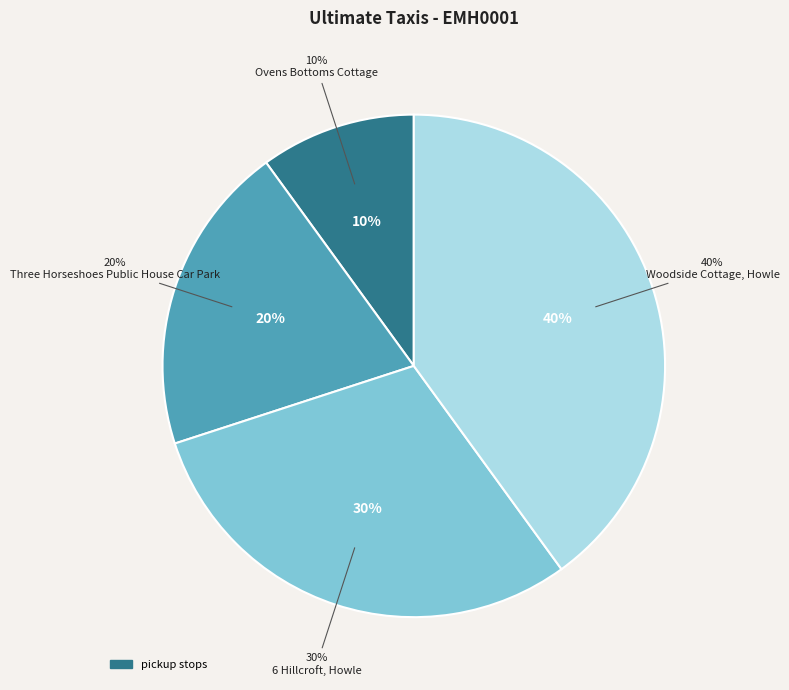

To the nearest percent, what percentage of the pie is Three Horseshoes Public House Car Park?

20%